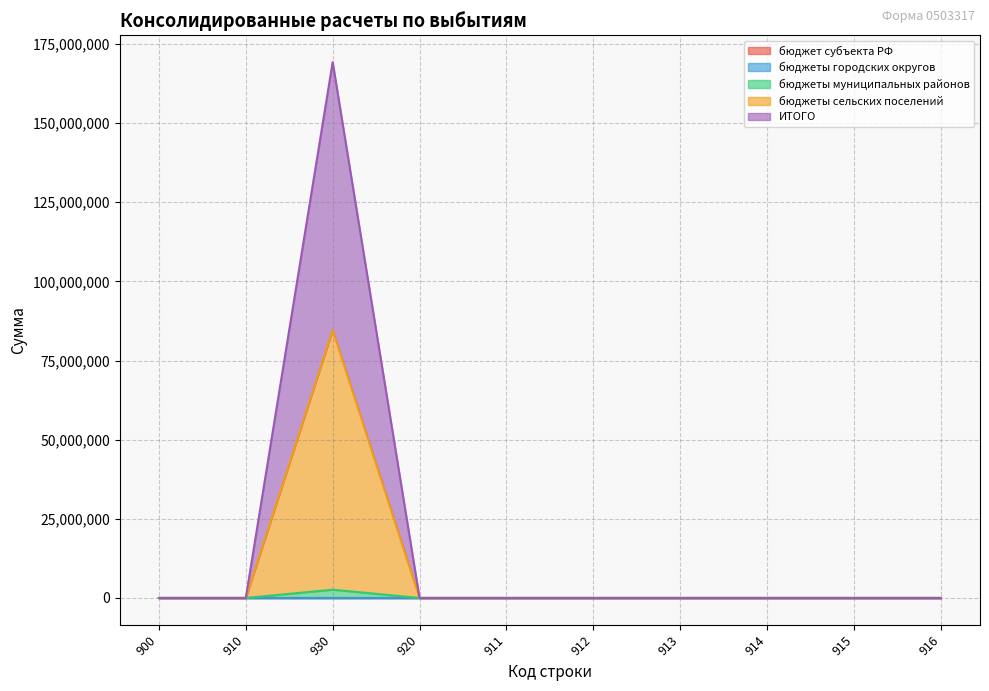

At how many categories does at least one series exceed 57877687?

1